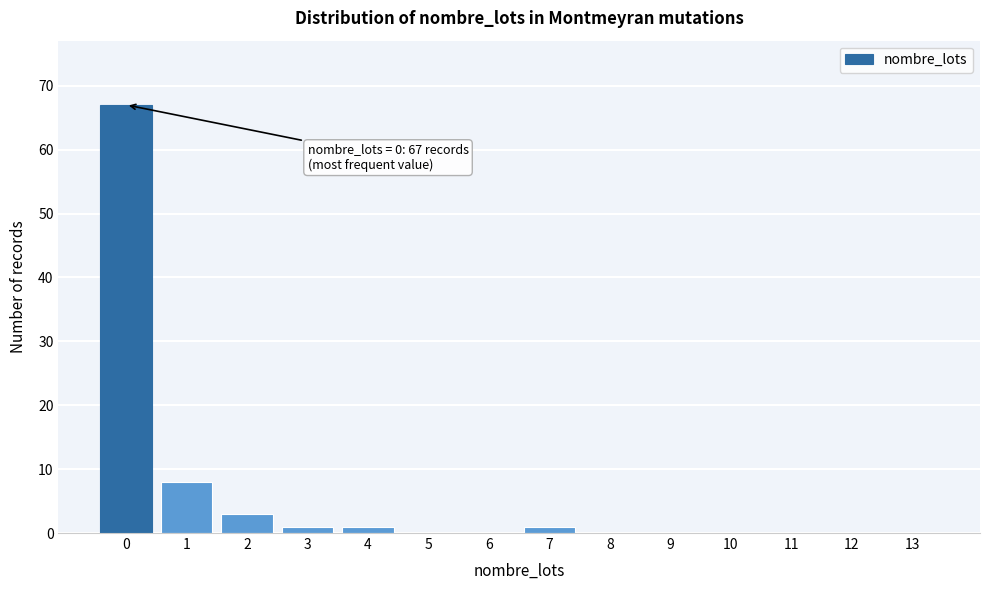

Reading right to left, transcribe all the data shown in this chart.

13=0	12=0	11=0	10=0	9=0	8=0	7=1	6=0	5=0	4=1	3=1	2=3	1=8	0=67